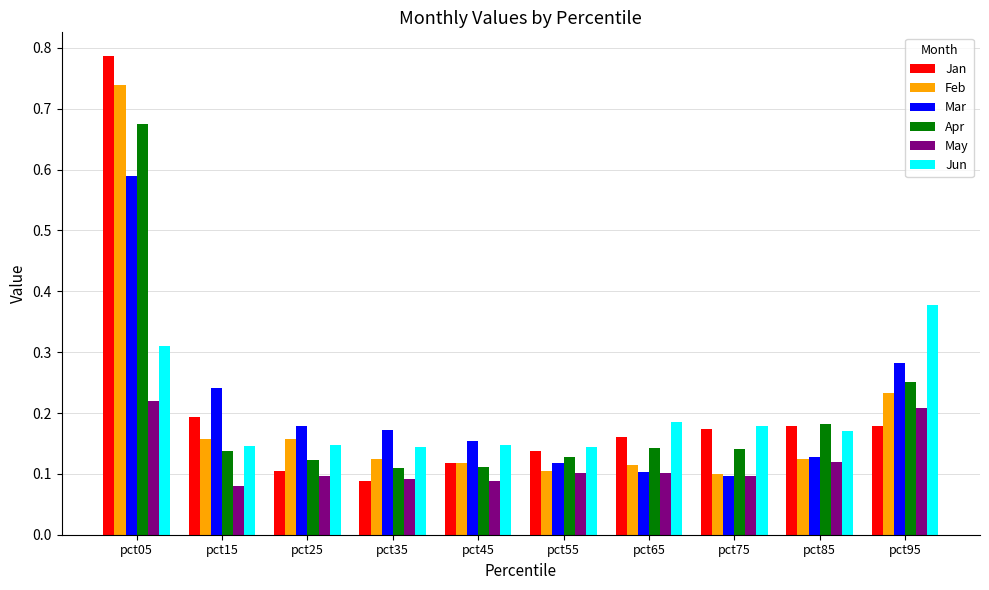

What is the sum of all Jan values?

2.1